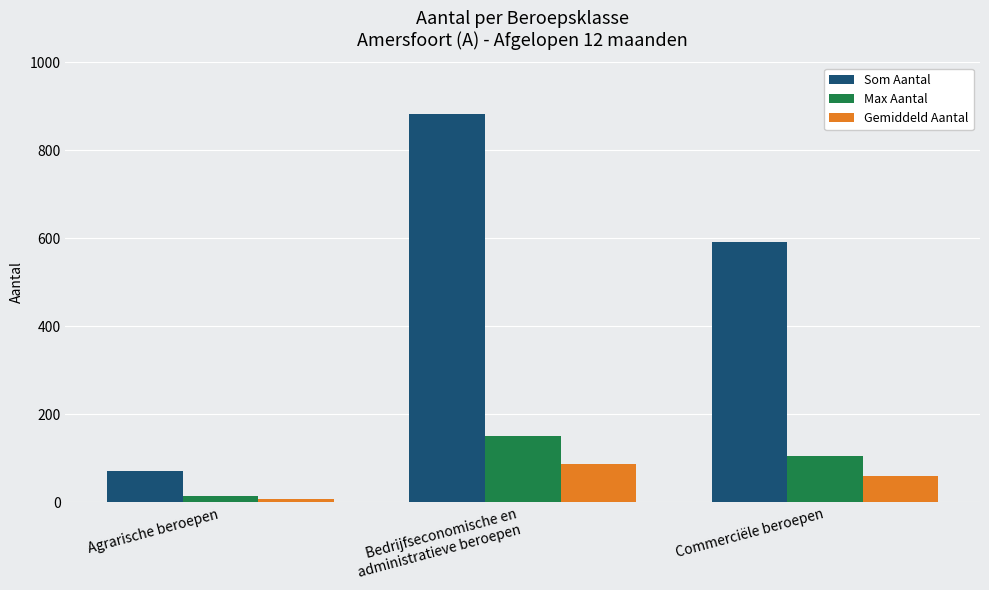

At how many categories does at least one series exceed 146?

2